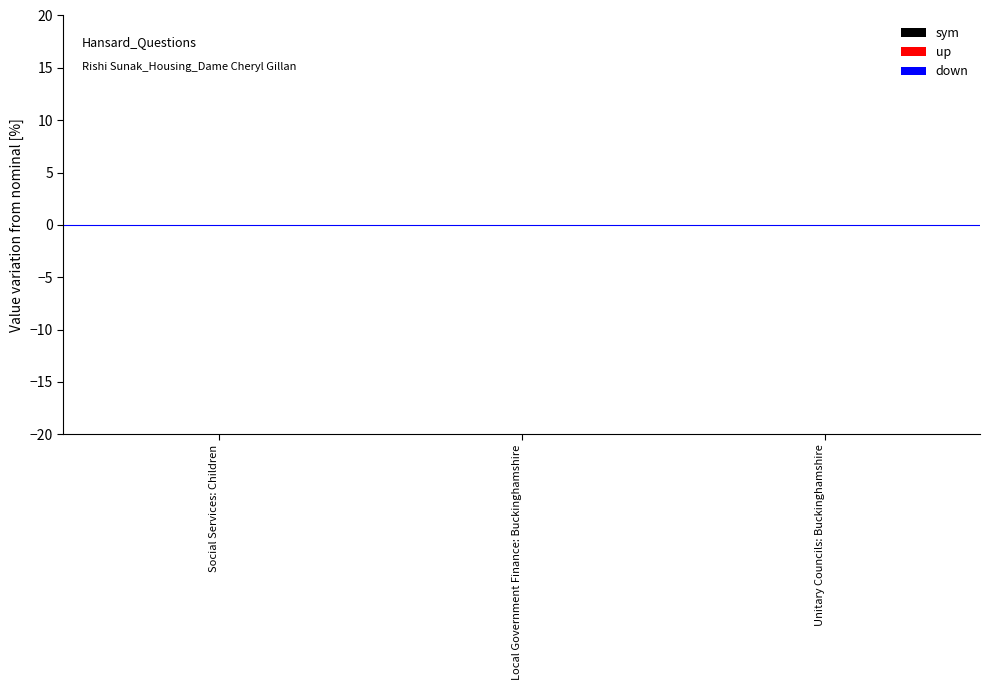

Count the number of categories in the chart.

3